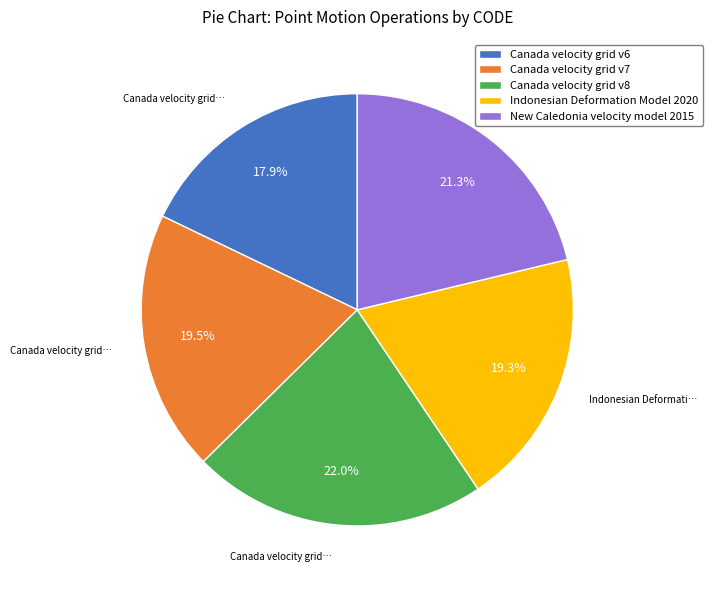

What is the total percentage of Indonesian Deformation Model 2020 and Canada velocity grid v7?

38.8%